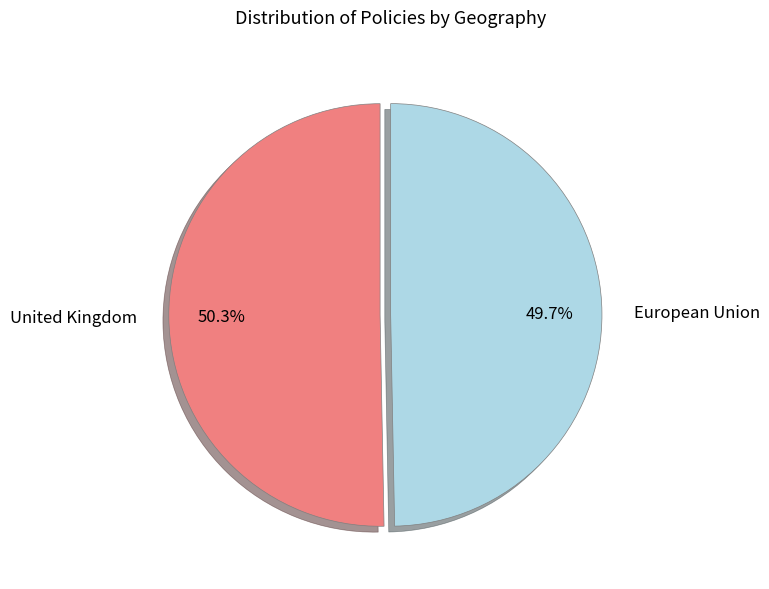

Approximately how many times larger is the value at United Kingdom compared to European Union?

1.0